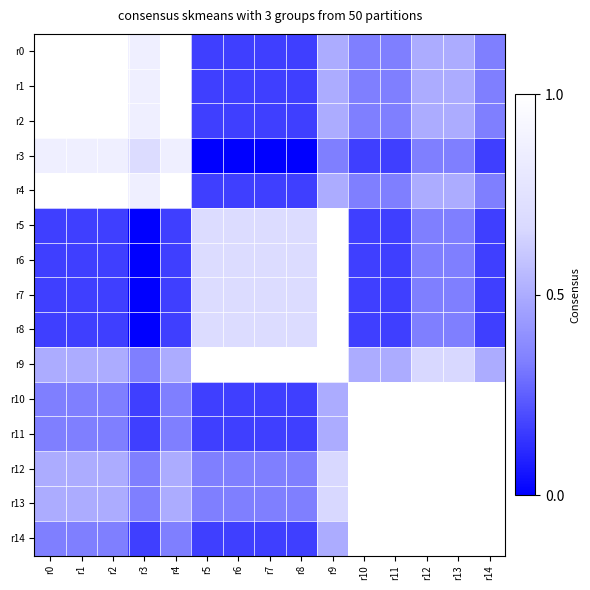

At which category does the chart reach its peak across all series?

r0